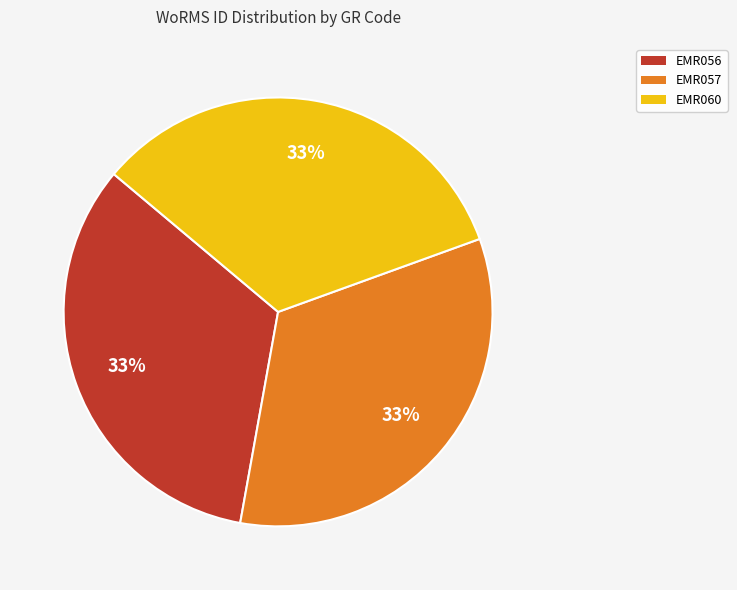

The EMR060 slice represents 33% of the pie. True or false?

True